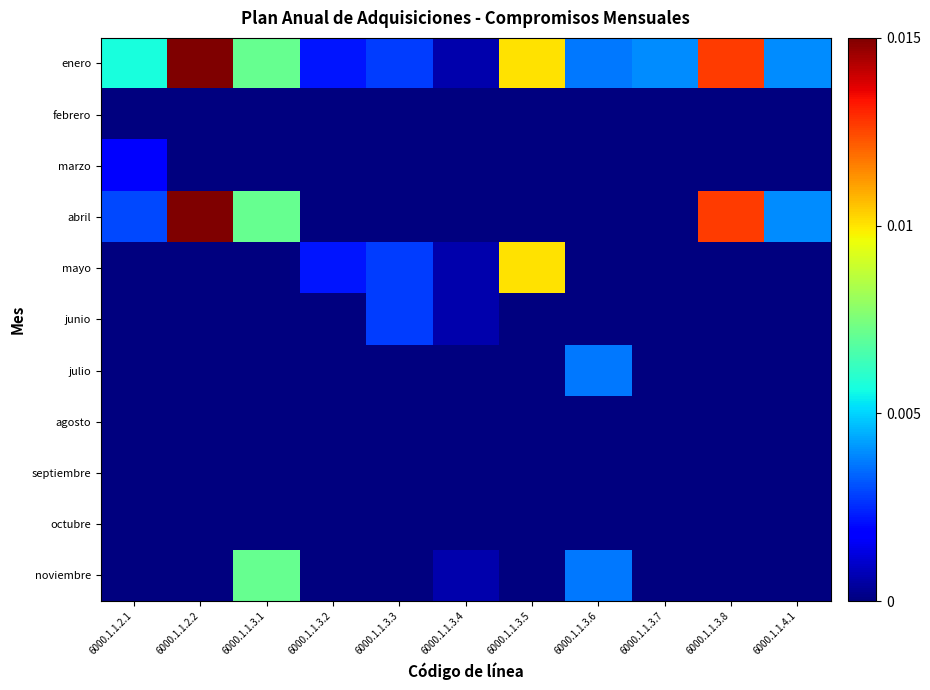

At which category is the sum across all series the highest?

6000.1.1.2.2